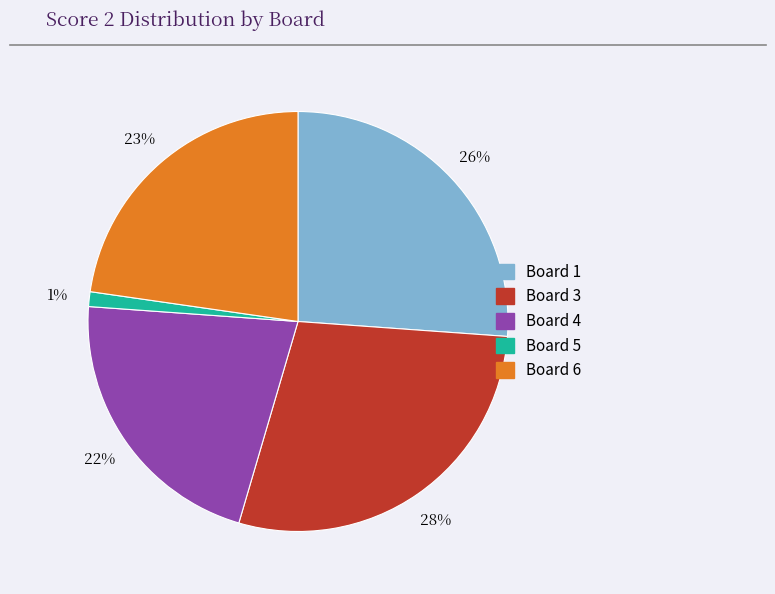

The Board 5 slice represents 11% of the pie. True or false?

False